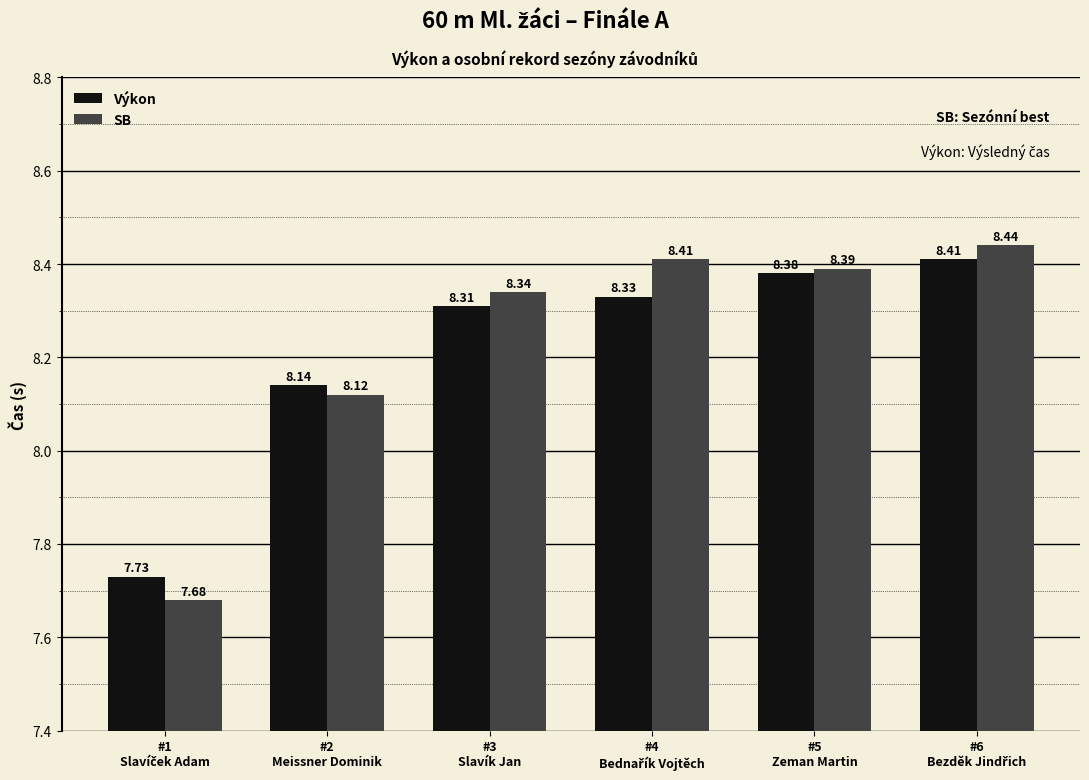

What is the difference between the second highest and second lowest values in the SB series?

0.3